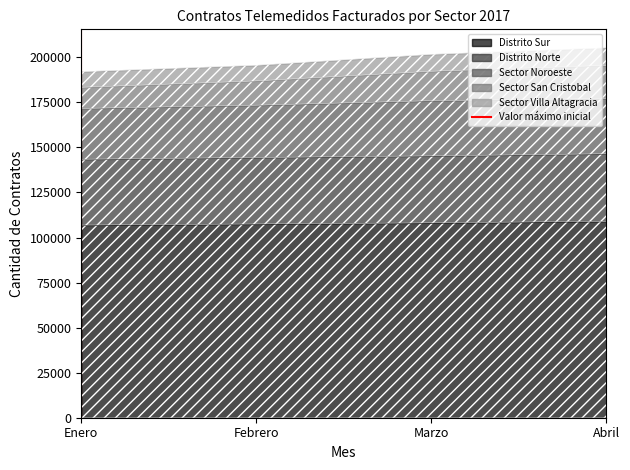

At which label is the value closest to 0?

Enero